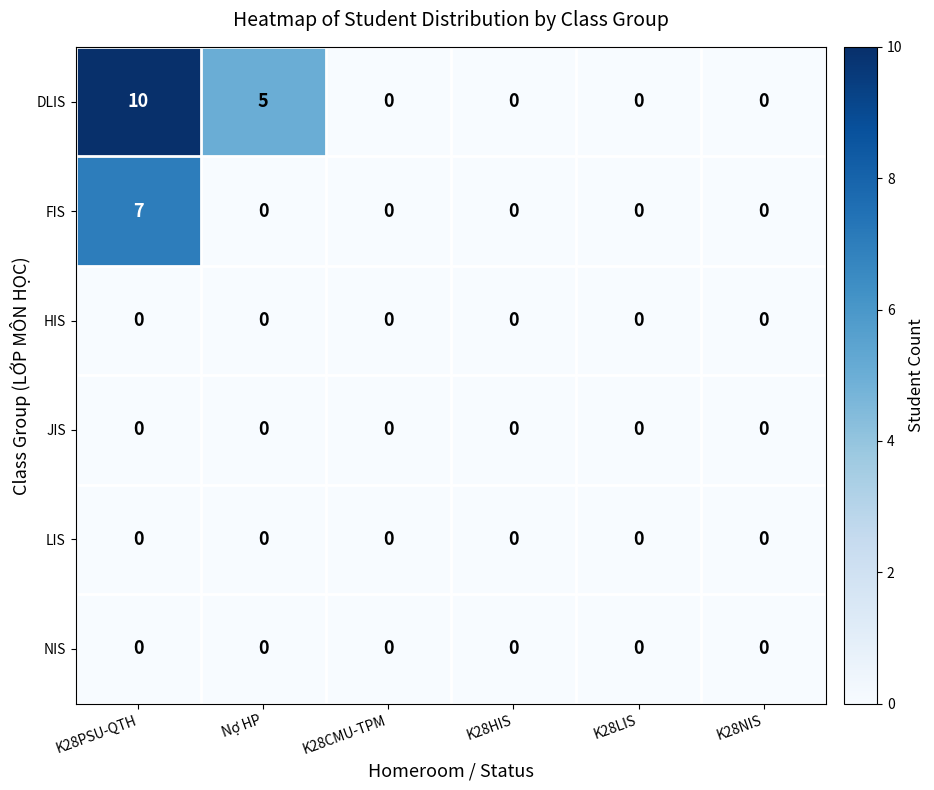

What is the spread (max minus min) of values at Nợ HP?

5